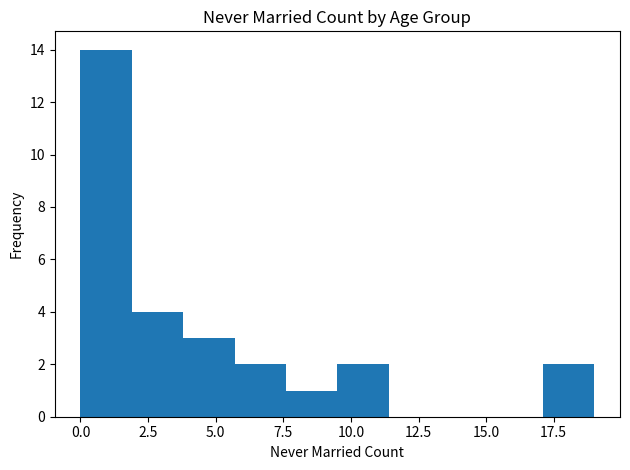

Around what value on the x-axis is the tallest bar? Give the approximate position of its centre, as read against the axis.

1.0